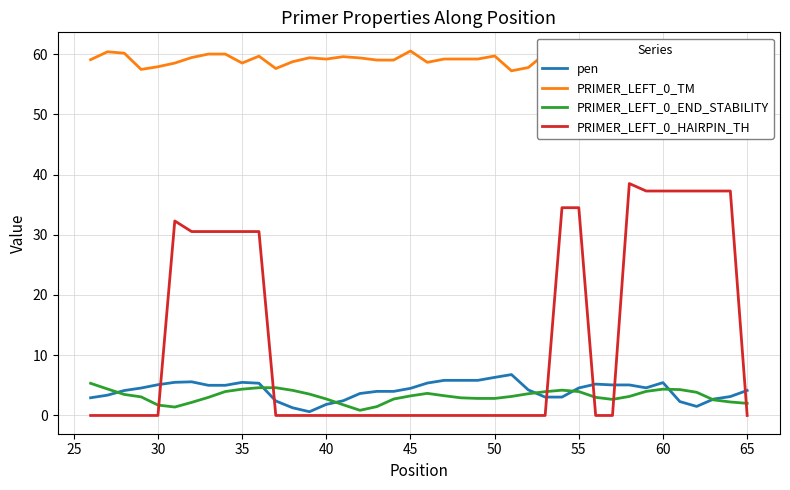

The value of PRIMER_LEFT_0_HAIRPIN_TH at 50 is 0.0. True or false?

True